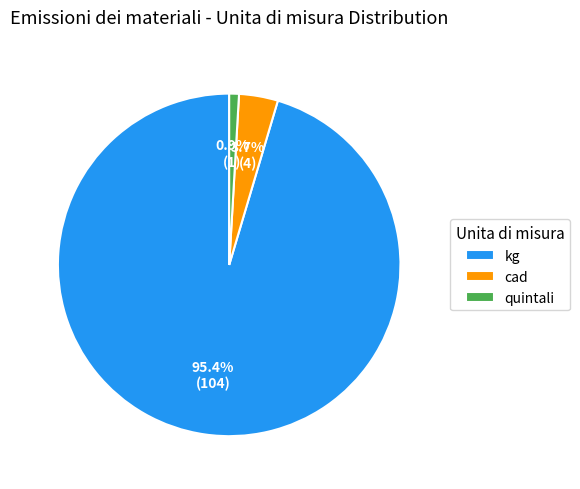

To the nearest percent, what is the difference between the quintali and kg slice percentages?

94%